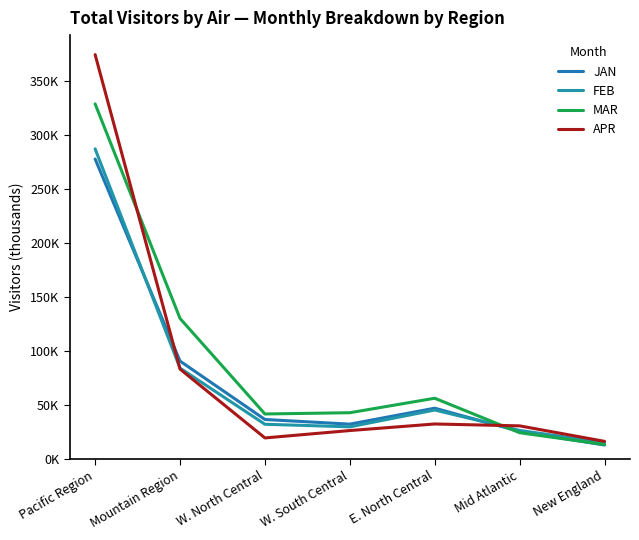

Is the value of JAN at W. North Central greater than the value of APR at Mid Atlantic?

Yes